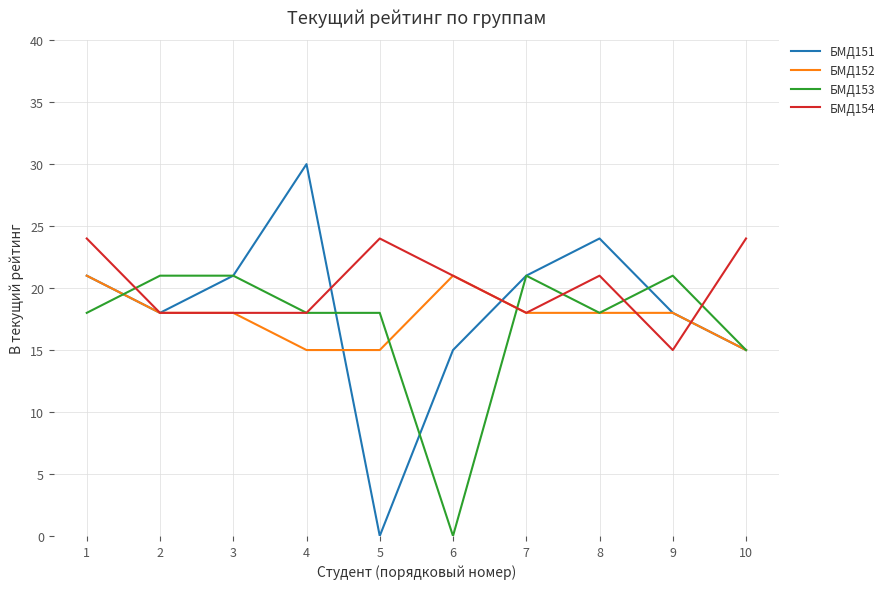

Rank the series at 5 from lowest to highest value.

БМД151, БМД152, БМД153, БМД154